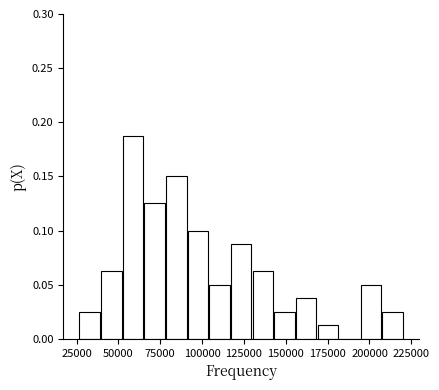

Read against the x-axis, roughly where is the centre of the tallest bar?

60000